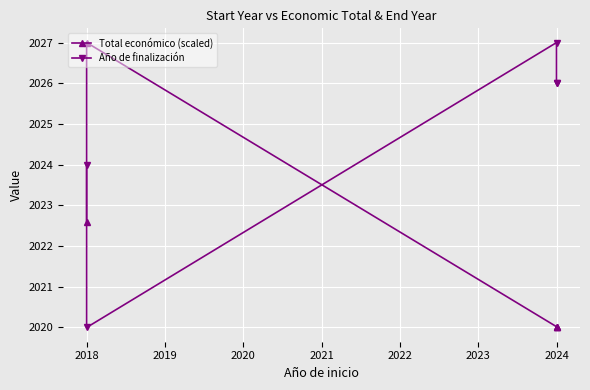

What is the value of the Año de finalización point at the 2nd from the left?

2026.0